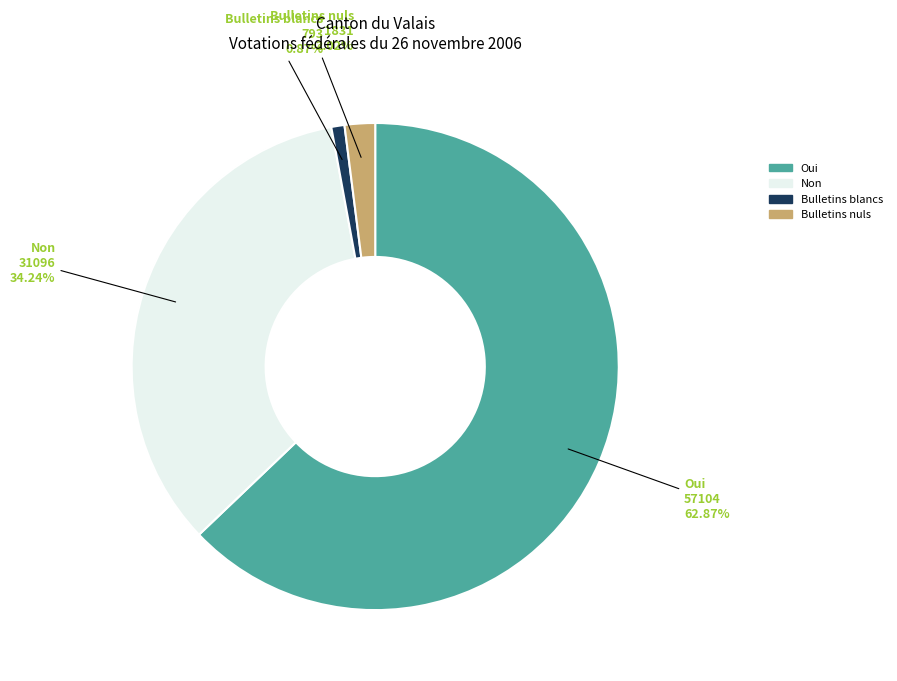

Rank the categories by value from lowest to highest.

Bulletins blancs, Bulletins nuls, Non, Oui